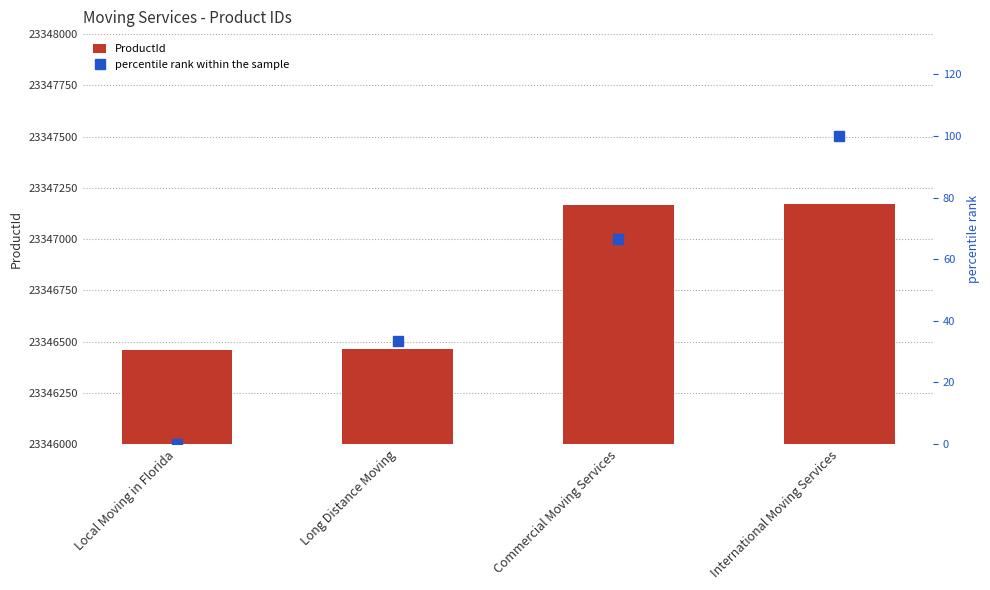

At which label does ProductId reach its minimum?

Local Moving in Florida